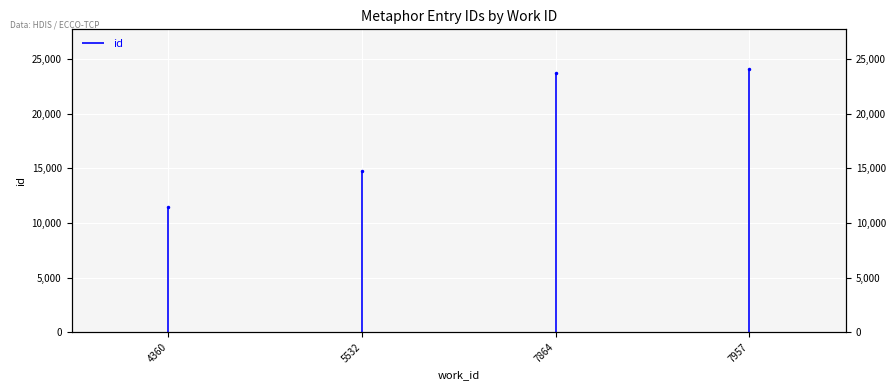

How many data points does each series have?

4